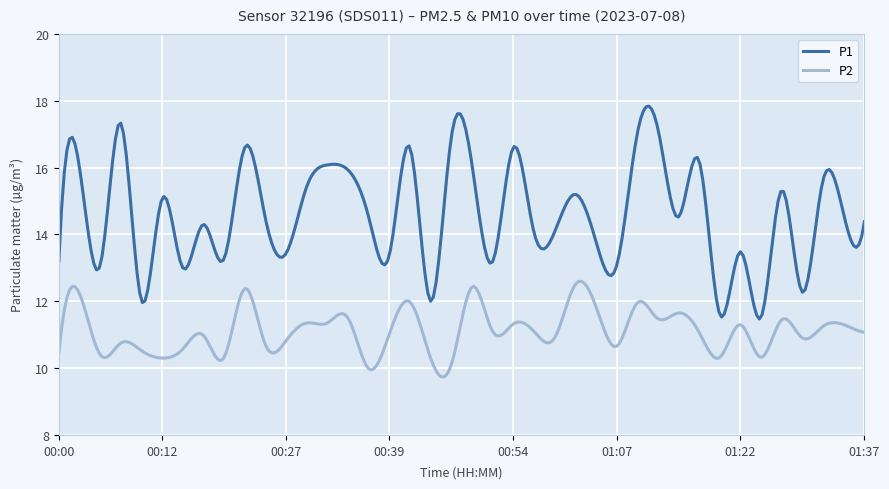

Which series has the largest total across all categories?

P1